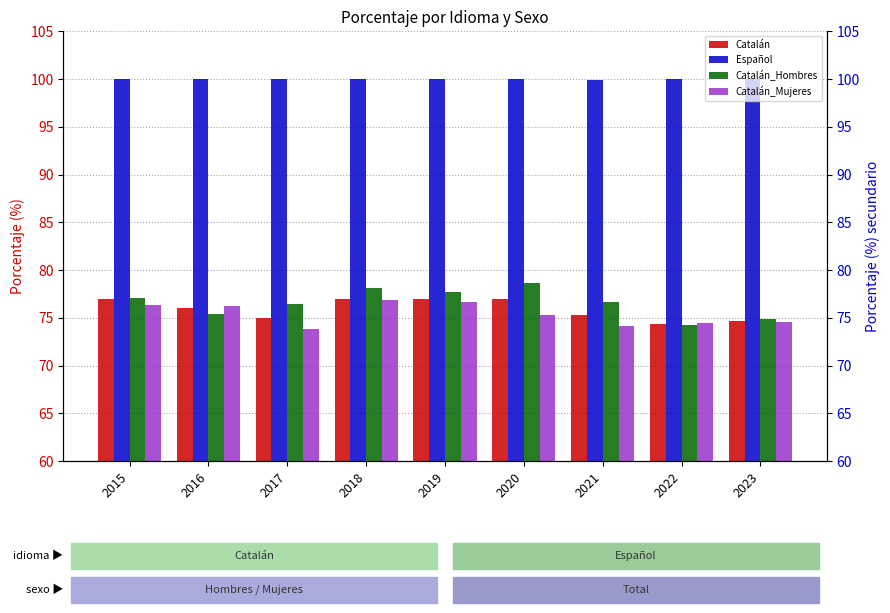

What are all the series names shown in the legend?

Catalán, Español, Catalán_Hombres, Catalán_Mujeres